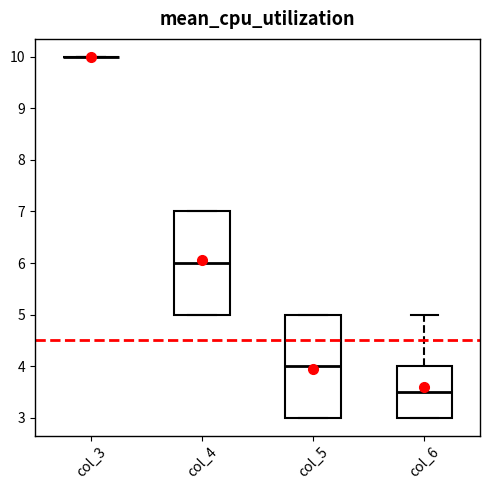

Reading left to right, transcribe this box plot: for each box, give where its median line is, the range the box spans, and where its two whiskers end, as read against the y-axis. The values are not printed on the chart, so give them approximately, as read against the axis.

col_3: box collapsed to a line at 10.0, whiskers 10.0 to 10.0
col_4: median 6.0, box 5.0 to 7.0, whiskers 5.0 to 7.0
col_5: median 4.0, box 3.0 to 5.0, whiskers 3.0 to 5.0
col_6: median 3.5, box 3.0 to 4.0, whiskers 3.0 to 5.0